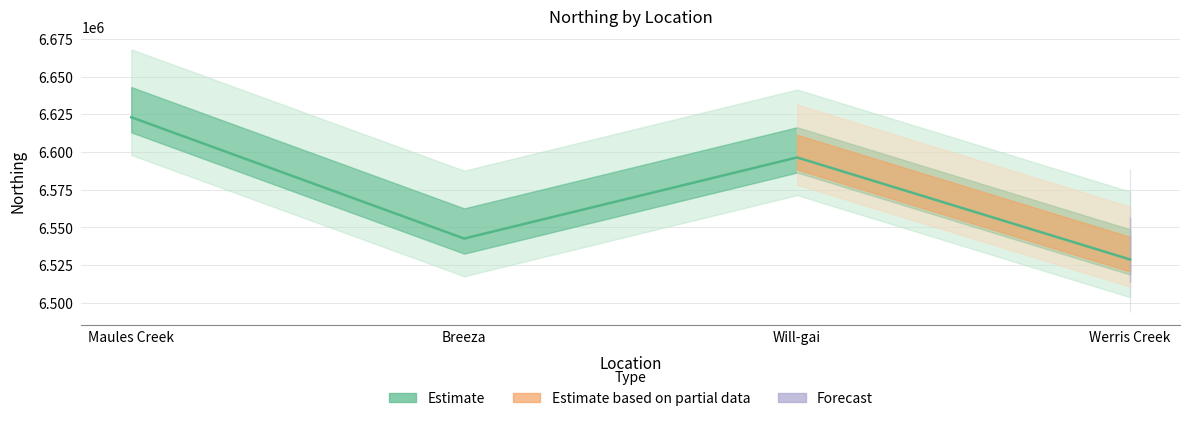

What is the ratio of the value at Werris Creek to the value at Maules Creek?

1.0